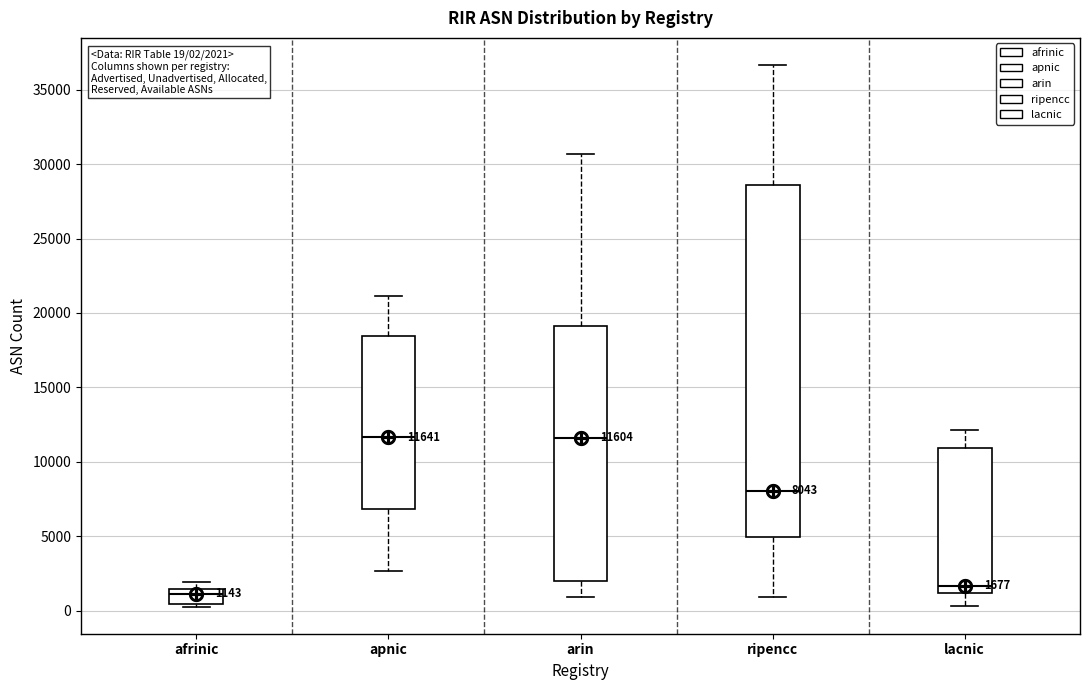

Comparing the boxes themselves (not the whiskers), which one is the tallest?

ripencc